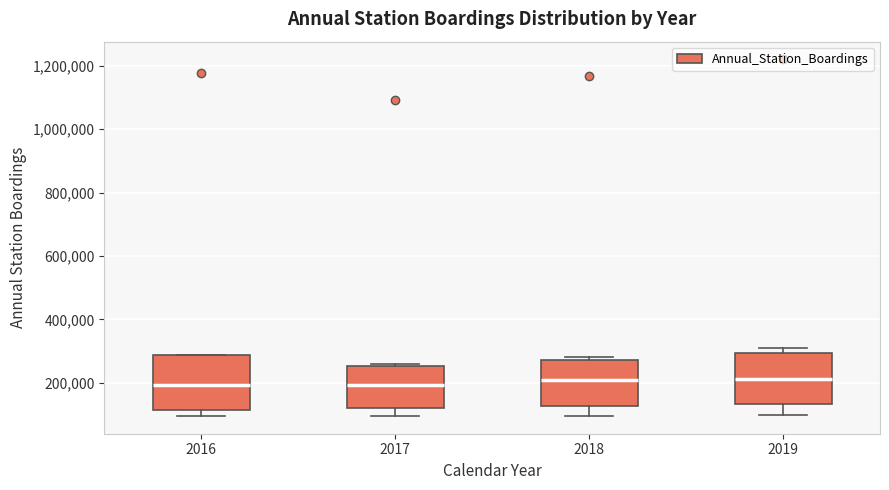

Reading left to right, transcribe this box plot: for each box, give where its median line is, the range the box spans, and where its two whiskers end, as read against the y-axis. The values are not printed on the chart, so give them approximately, as read against the axis.

2016: median 200000, box 120000 to 280000, whiskers 100000 to 280000
2017: median 200000, box 120000 to 260000, whiskers 100000 to 260000 (just above the box's upper edge)
2018: median 200000, box 120000 to 280000, whiskers 100000 to 280000 (just above the box's upper edge)
2019: median 220000, box 140000 to 300000, whiskers 100000 to 300000 (just above the box's upper edge)